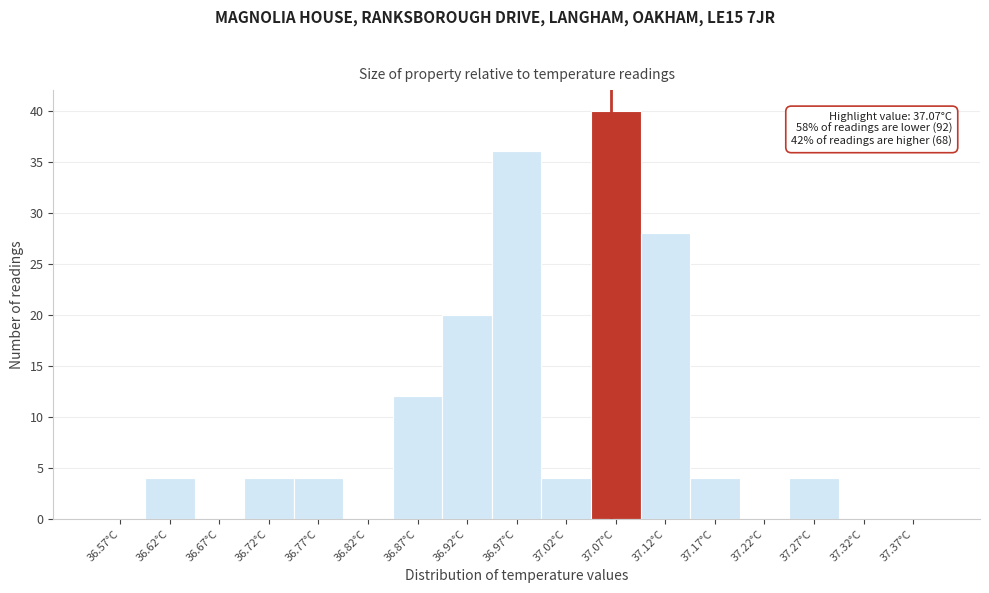

Over which range of the x-axis is the bar tallest?

37.05 to 37.10